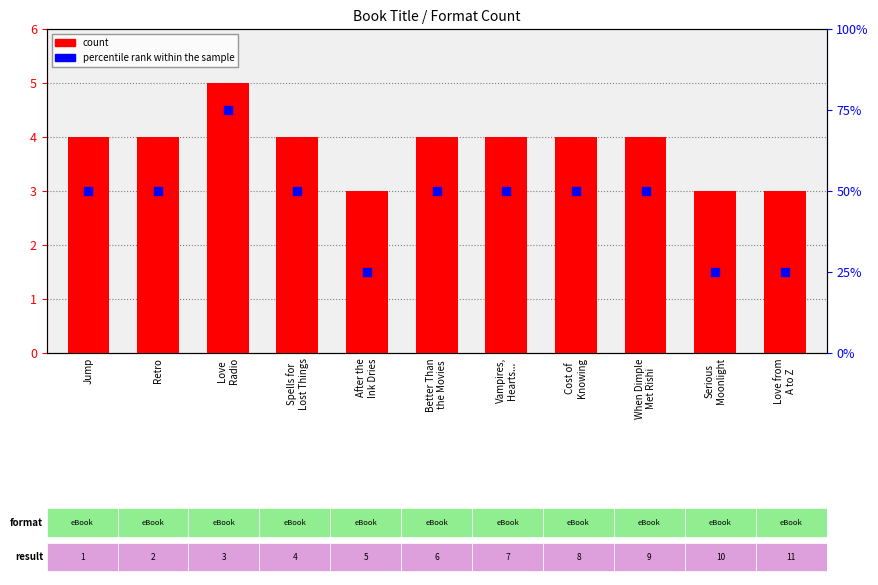

Which series contains the lowest Y value?

count